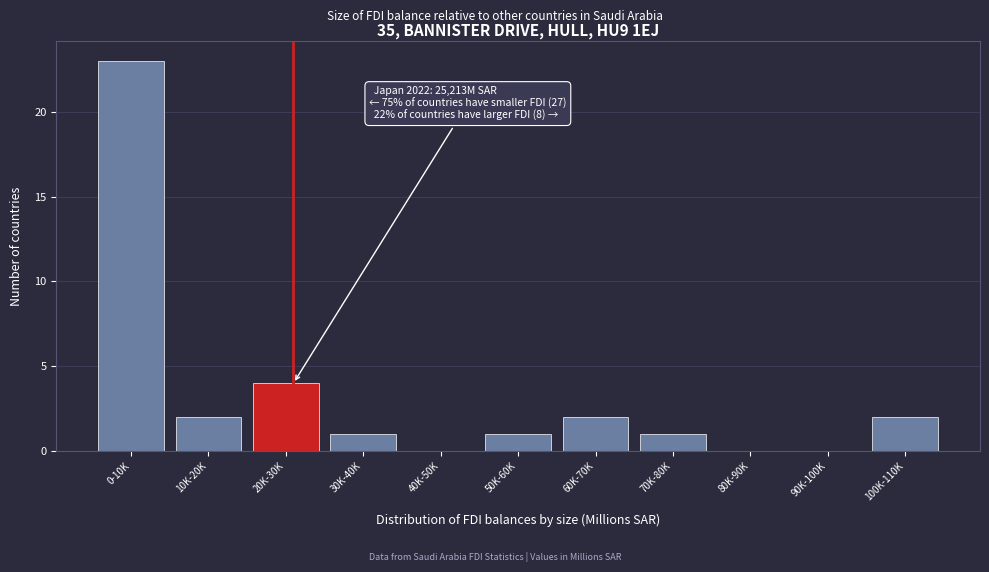

Reading right to left, extract all data points from this chart.

100K-110K=2	90K-100K=0	80K-90K=0	70K-80K=1	60K-70K=2	50K-60K=1	40K-50K=0	30K-40K=1	20K-30K=4	10K-20K=2	0-10K=23